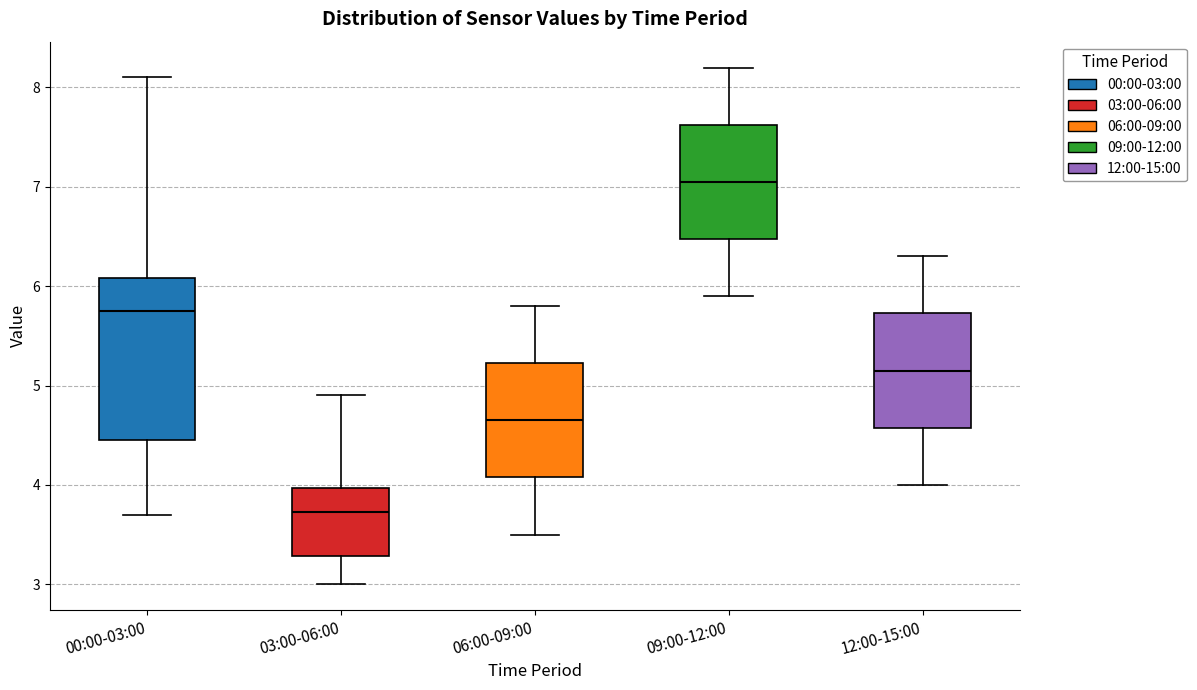

Which box is the tallest, from its lower edge to its upper edge?

00:00-03:00